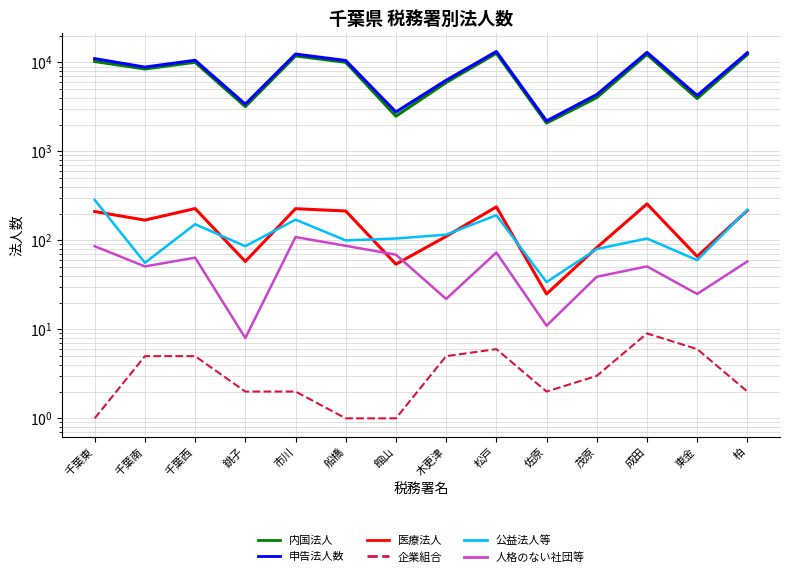

Count the number of categories in the chart.

14